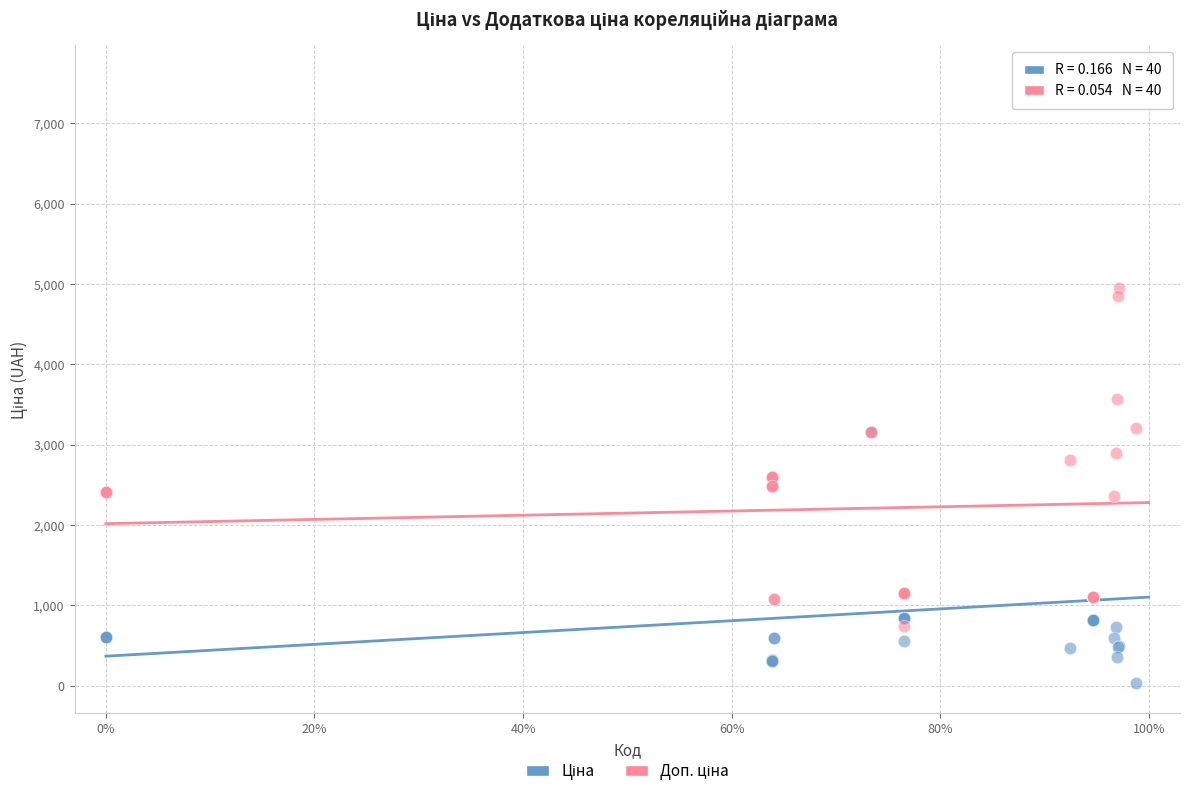

Across all series, what Y value is closest to 3814?

3573.9